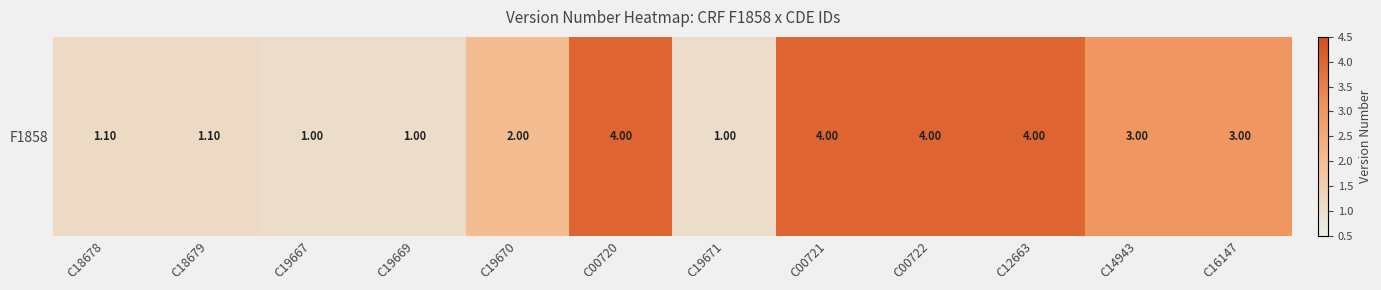

Read the value at C16147.

3.0